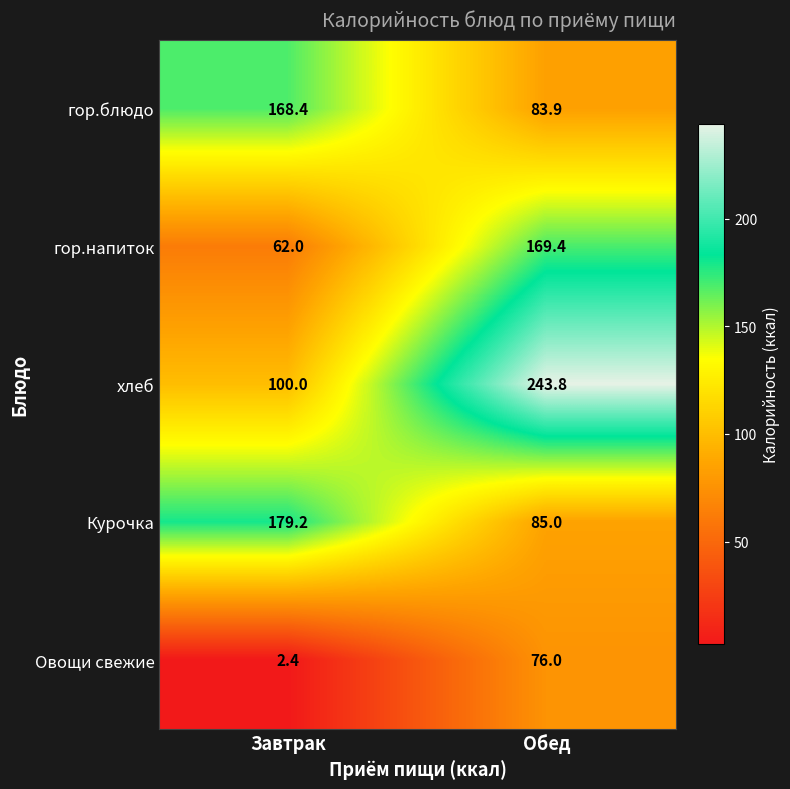

True or false: Овощи свежие has a value of 50.3 at Обед.

False